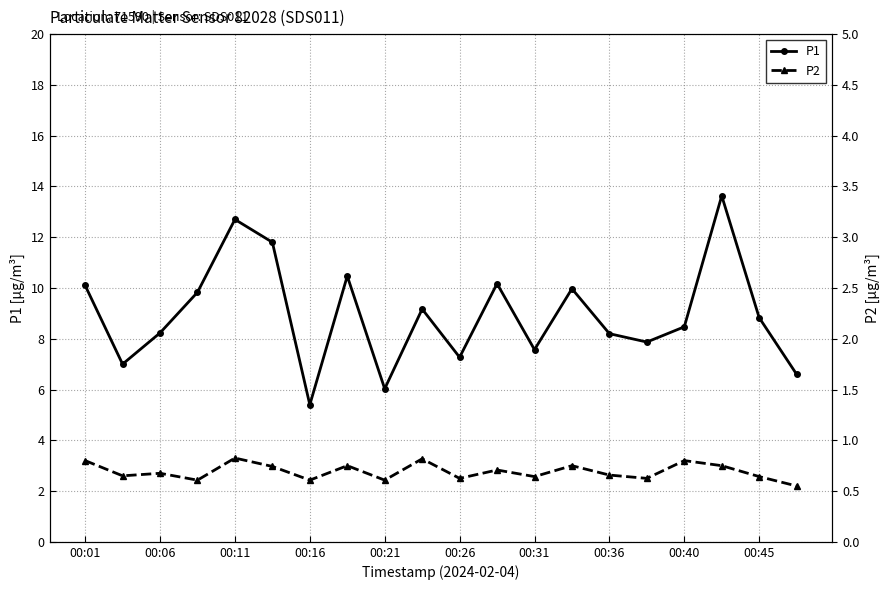

List the series in order of their peak value, highest first.

P1, P2